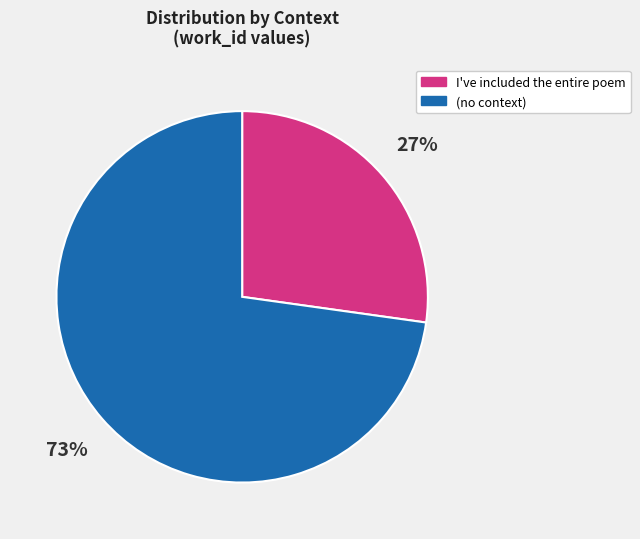

To the nearest percent, what portion does I've included the entire poem represent?

27%